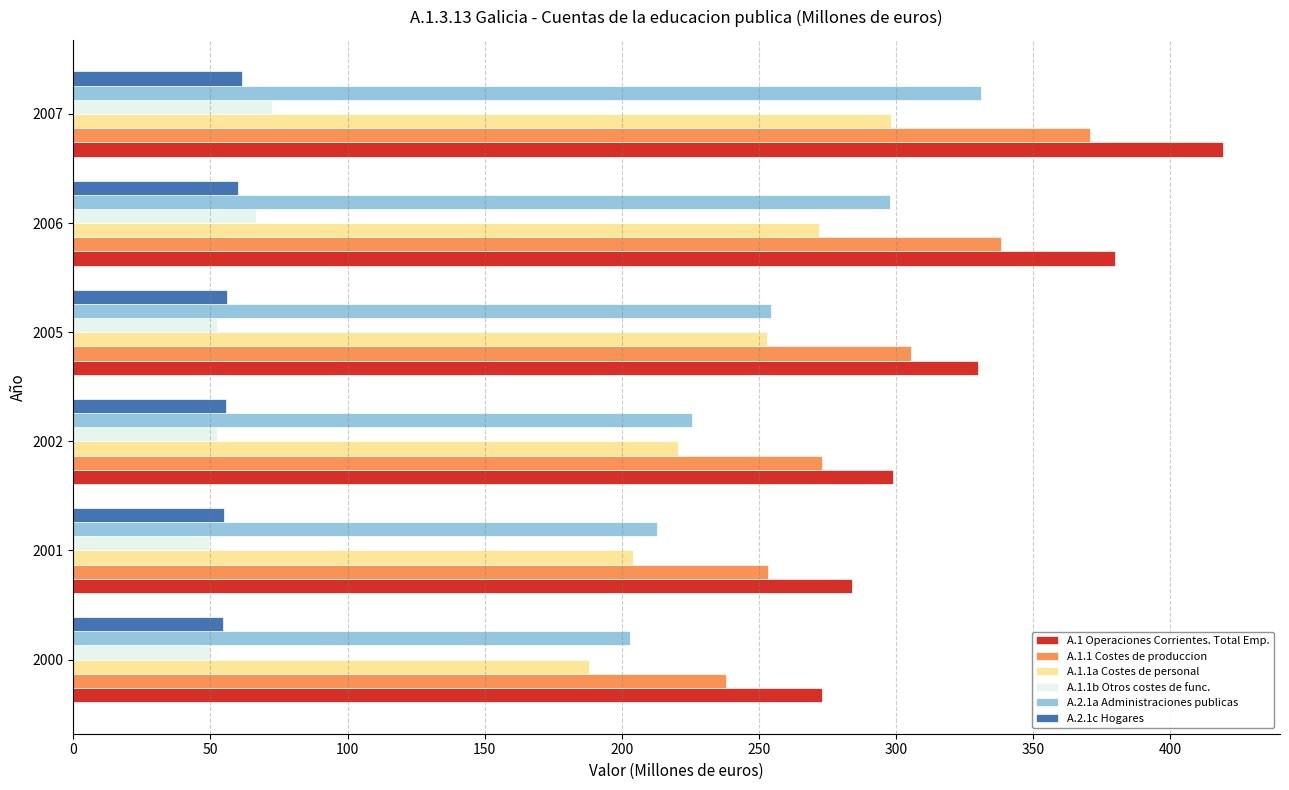

At which label does A.1.1 Costes de produccion reach its peak?

2007